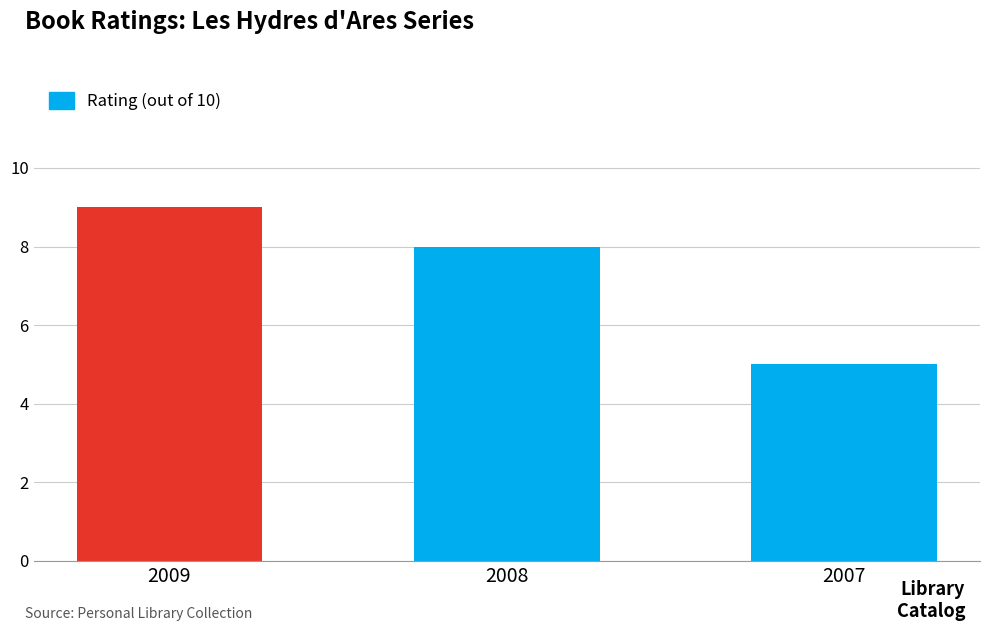

Reading left to right, list all the values displayed in this chart.

438=9	415=8	54=5